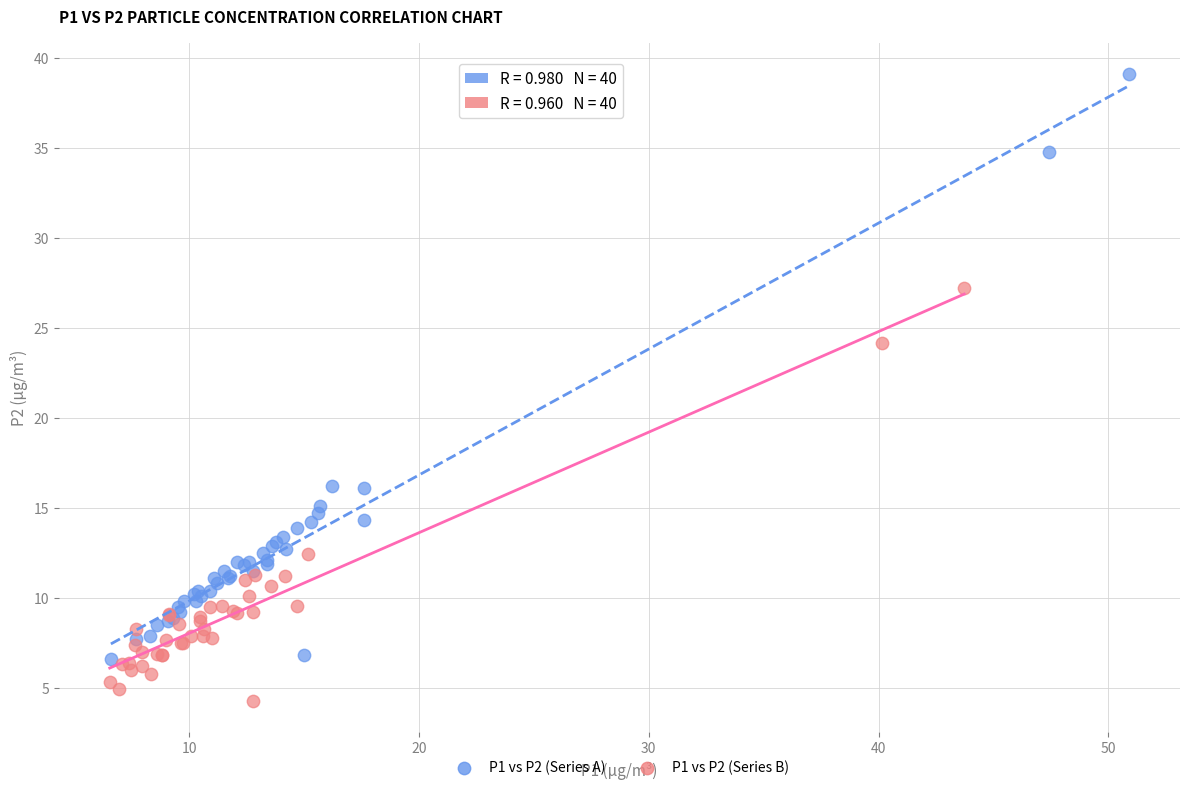

Which series has the widest spread of Y values?

P1 vs P2 (Series A)